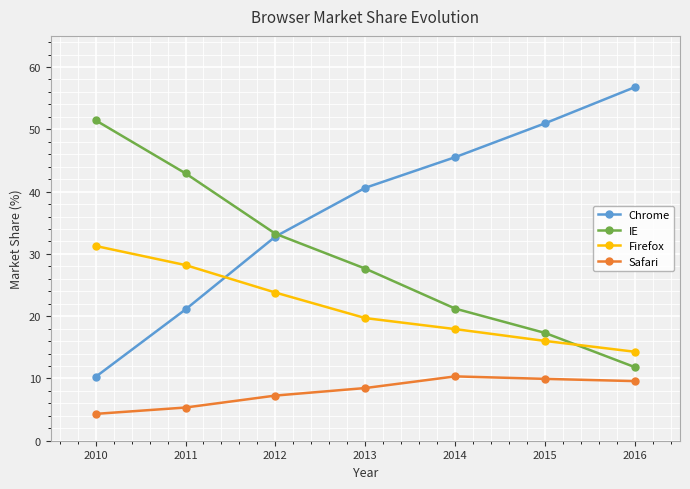

What is the difference between the highest and lowest values at 2015?

41.0